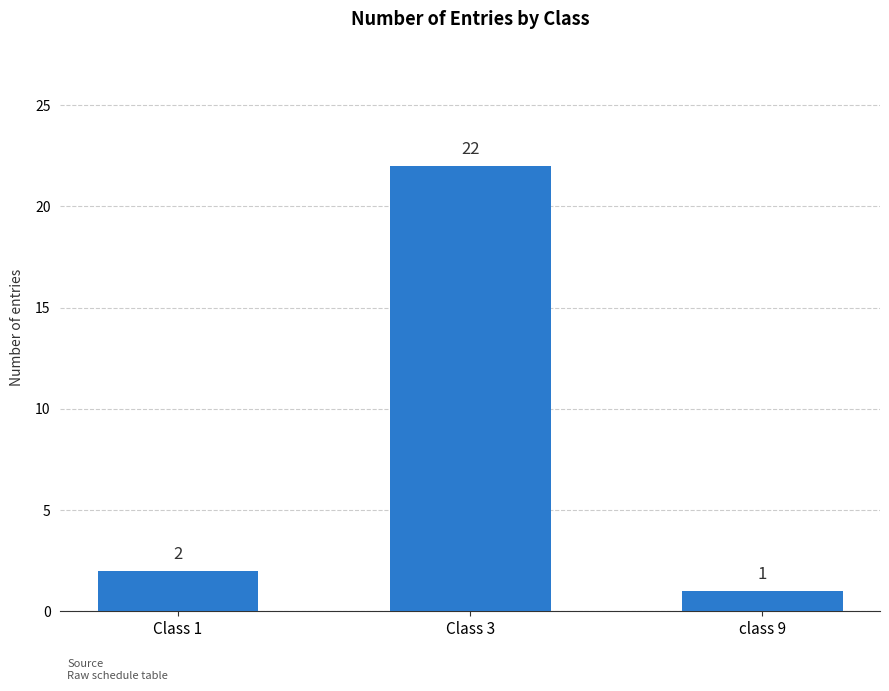

What is the ratio of the value at class 9 to the value at Class 1?

0.5